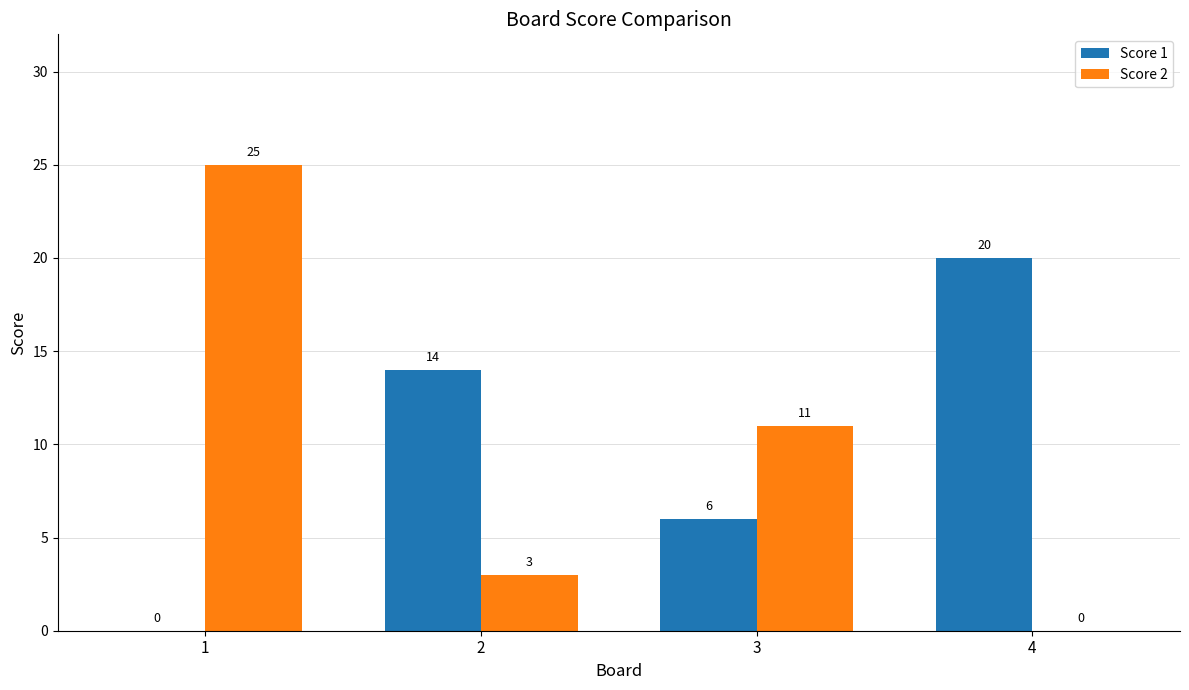

Which series has the largest total across all categories?

Score 1